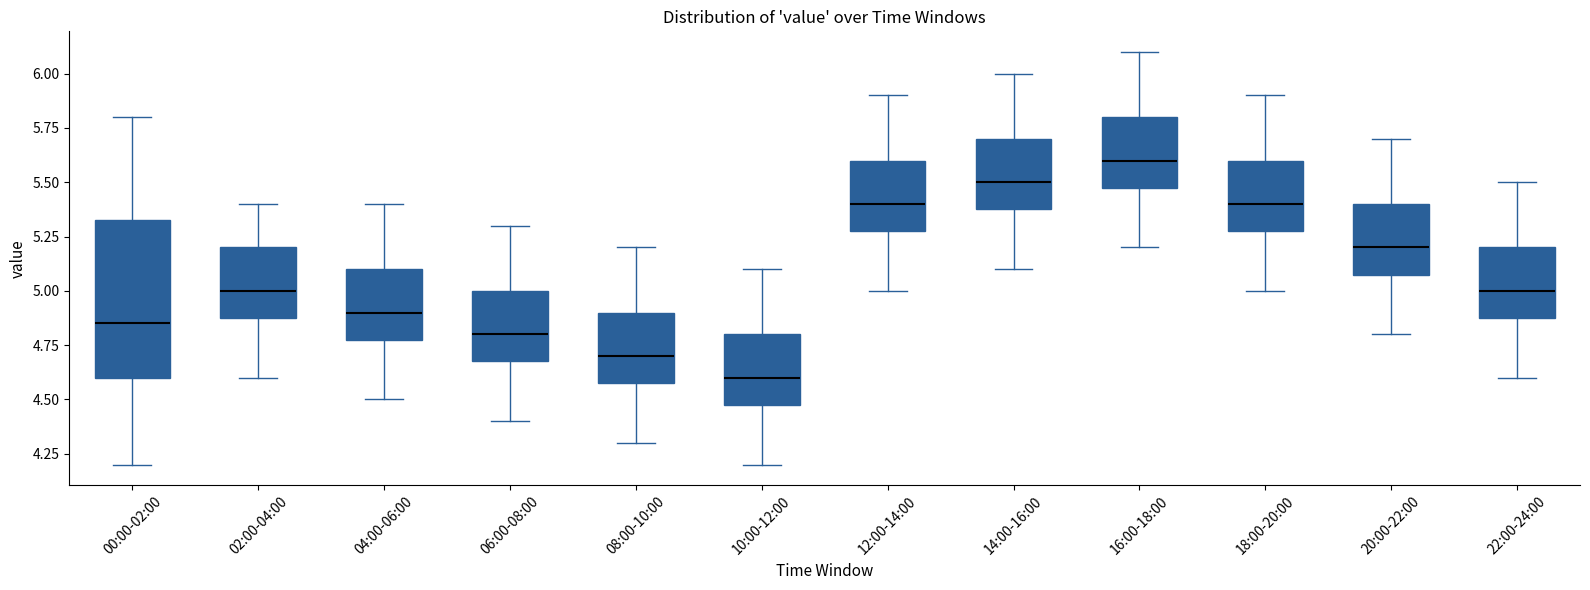

Comparing the boxes themselves (not the whiskers), which one is the tallest?

00:00-02:00